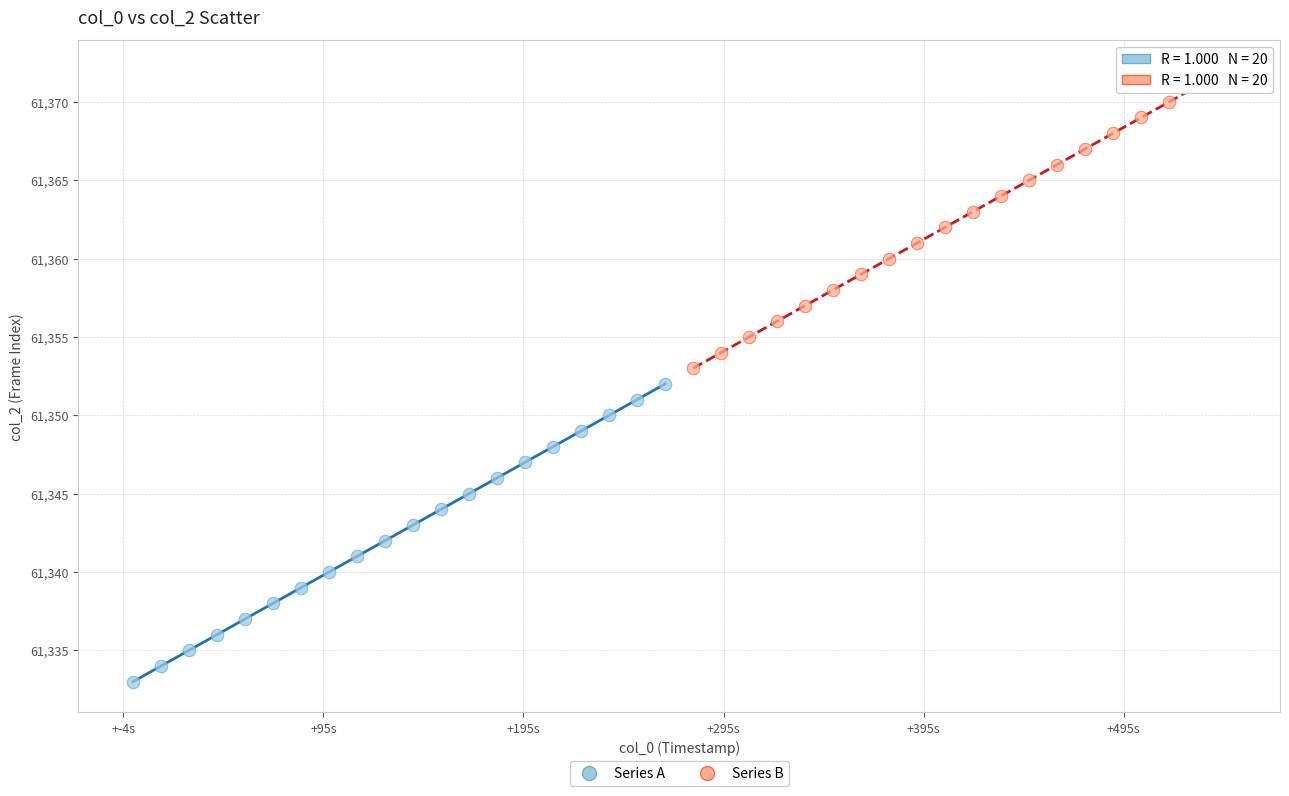

Which series reaches the maximum Y coordinate?

Series B